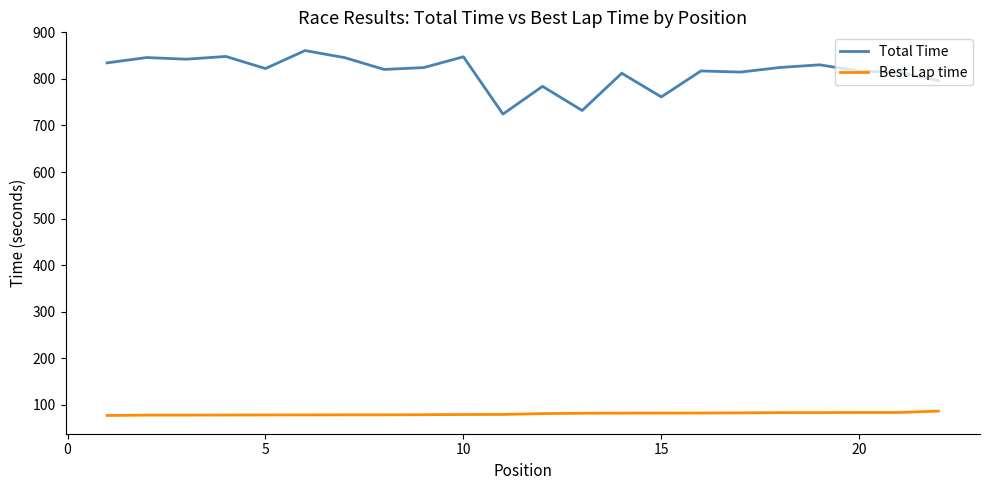

Which series has the largest total across all categories?

Total Time